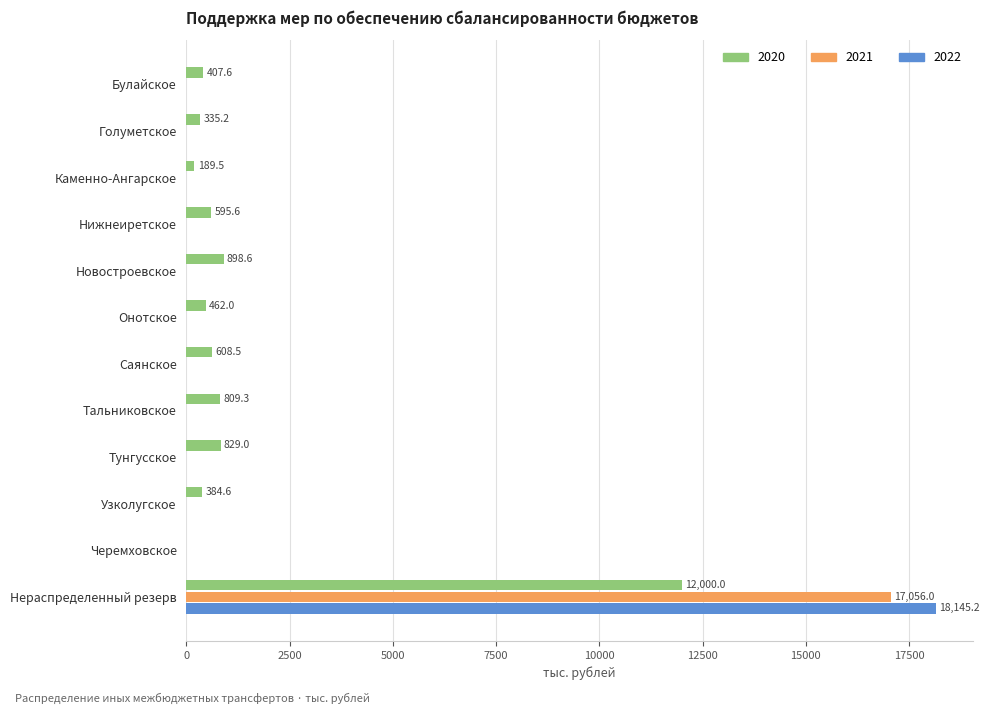

The value of 2022 at Саянское is -6037.6. True or false?

False